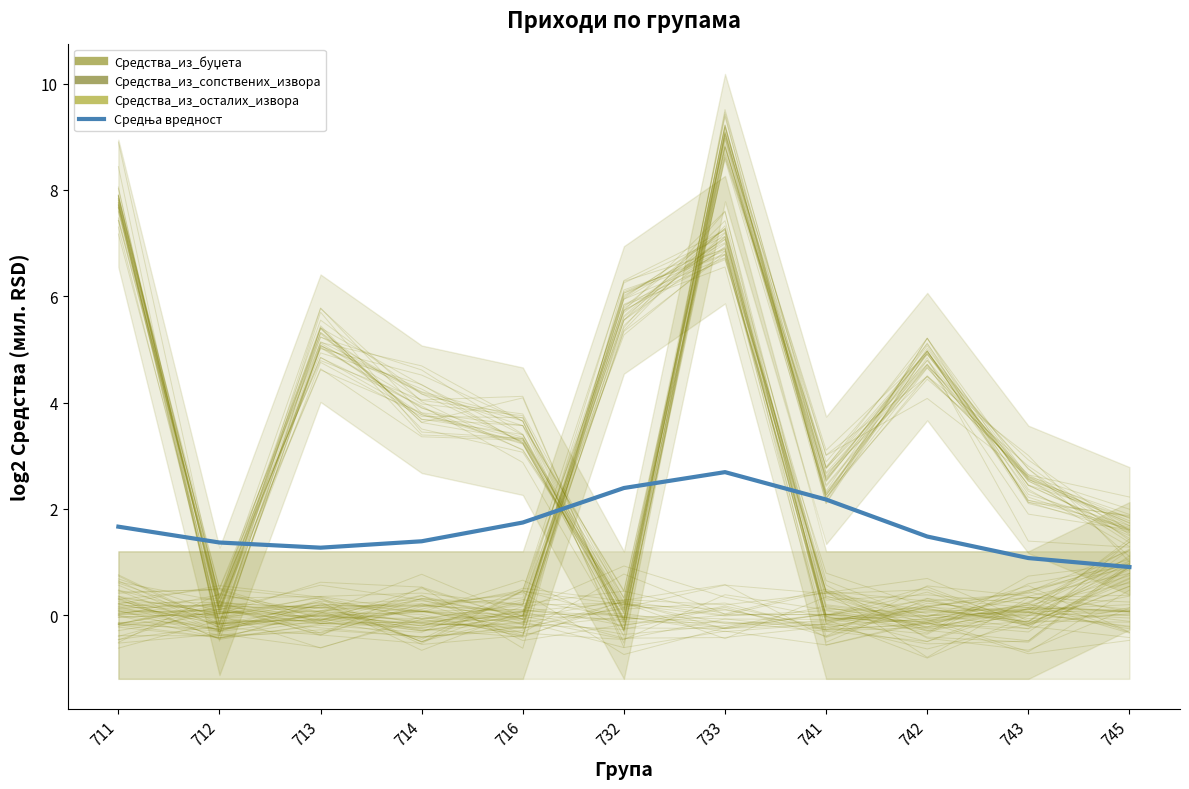

What is the change in value from 714 to 732?

+1.0